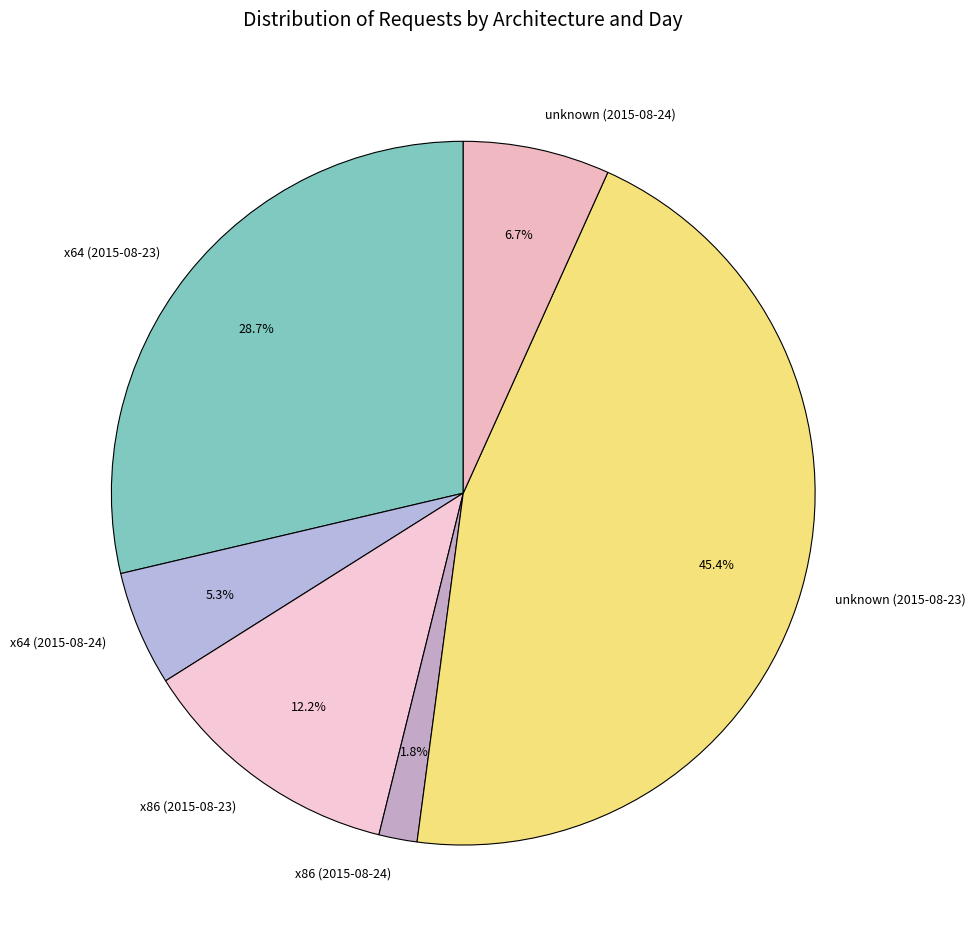

Between x86 (2015-08-23) and unknown (2015-08-23), which is larger?

unknown (2015-08-23)